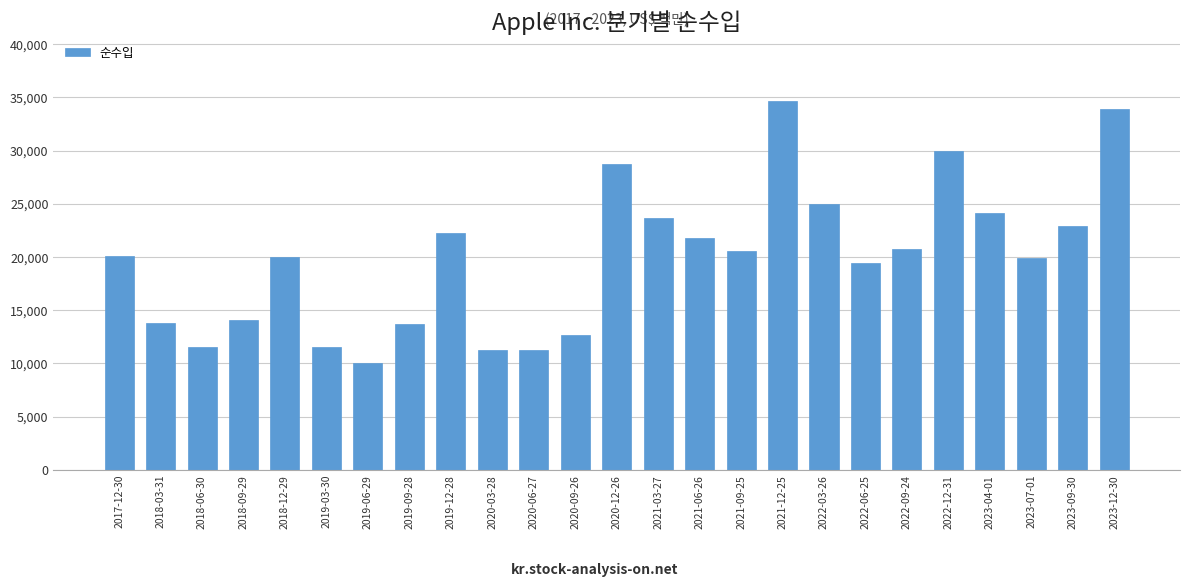

Read the value at 2019-06-29, to the nearest 100.

10000